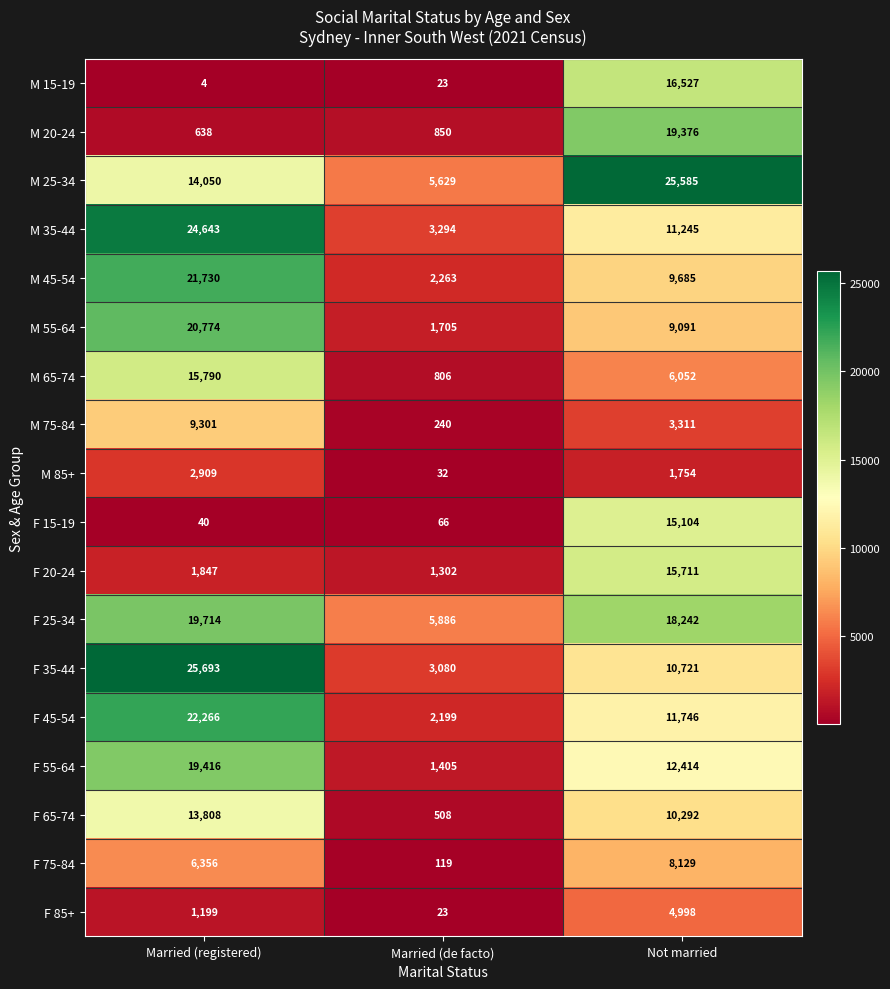

What is the average value of the M 45-54 series?

11226